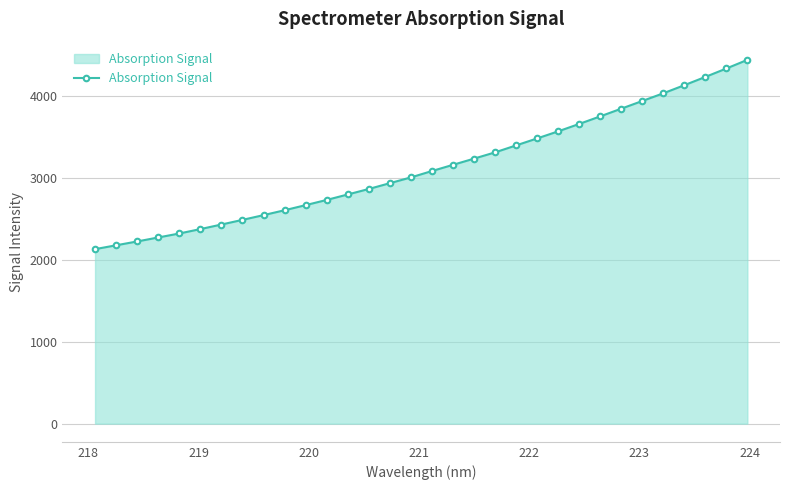

What is the value of the 6th point from the left?

2375.8